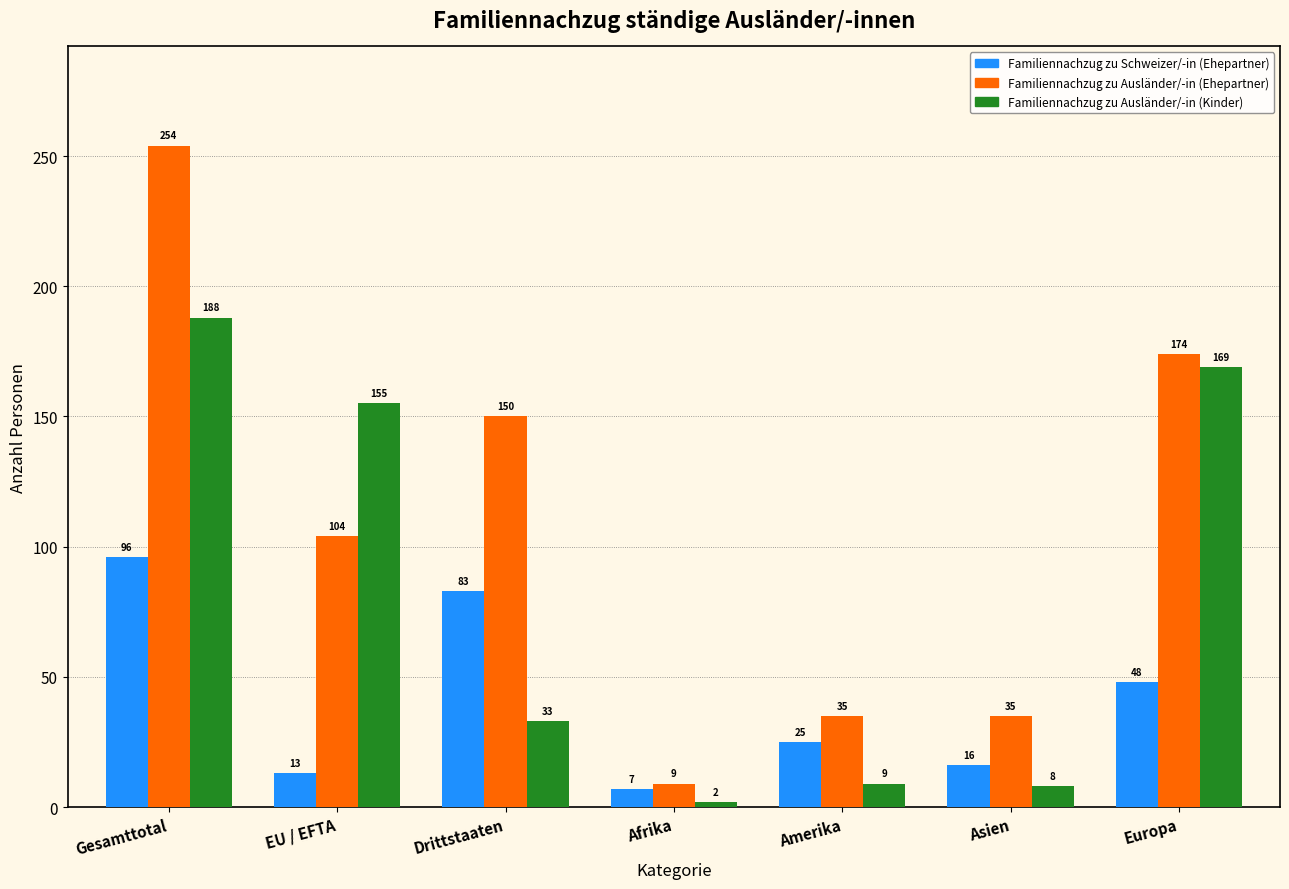

Reading left to right, transcribe all the data shown in this chart.

Familiennachzug zu Schweizer/-in (Ehepartner): Gesamttotal=96	EU / EFTA=13	Drittstaaten=83	Afrika=7	Amerika=25	Asien=16	Europa=48
Familiennachzug zu Ausländer/-in (Ehepartner): Gesamttotal=254	EU / EFTA=104	Drittstaaten=150	Afrika=9	Amerika=35	Asien=35	Europa=174
Familiennachzug zu Ausländer/-in (Kinder): Gesamttotal=188	EU / EFTA=155	Drittstaaten=33	Afrika=2	Amerika=9	Asien=8	Europa=169